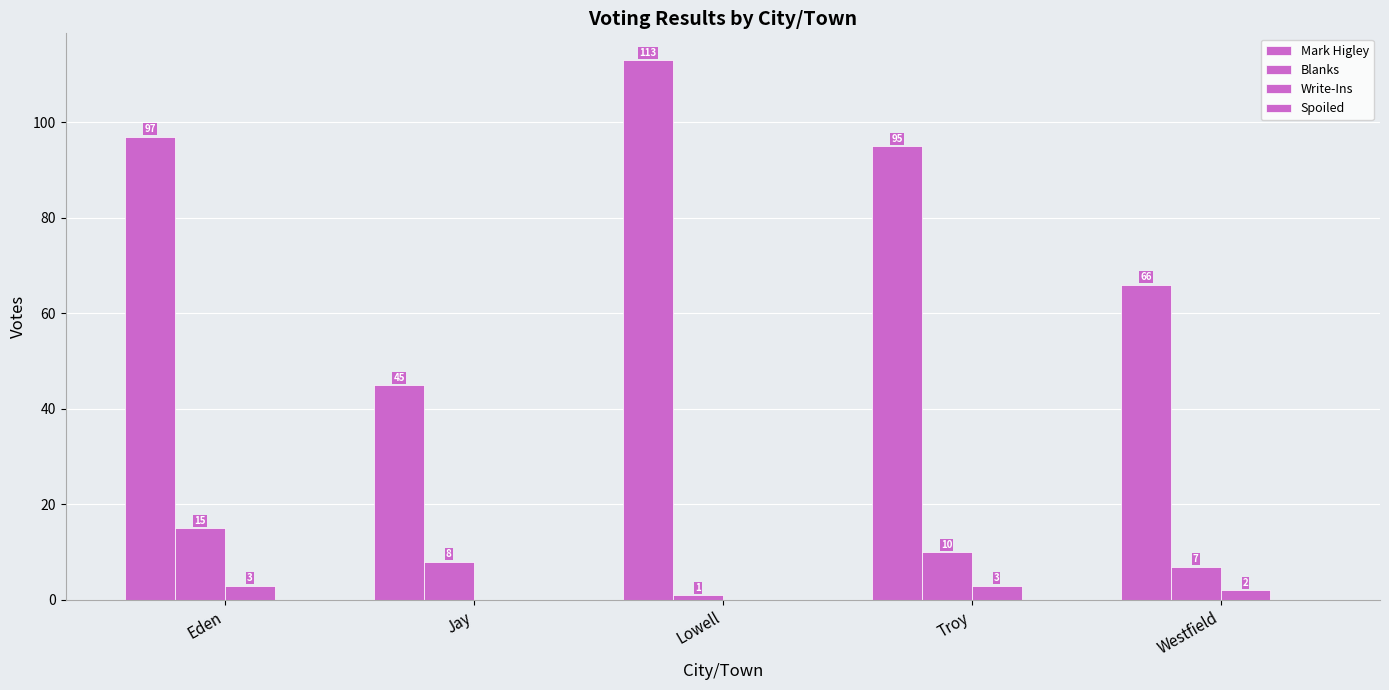

What is the label of the 5th bar from the left?

Westfield